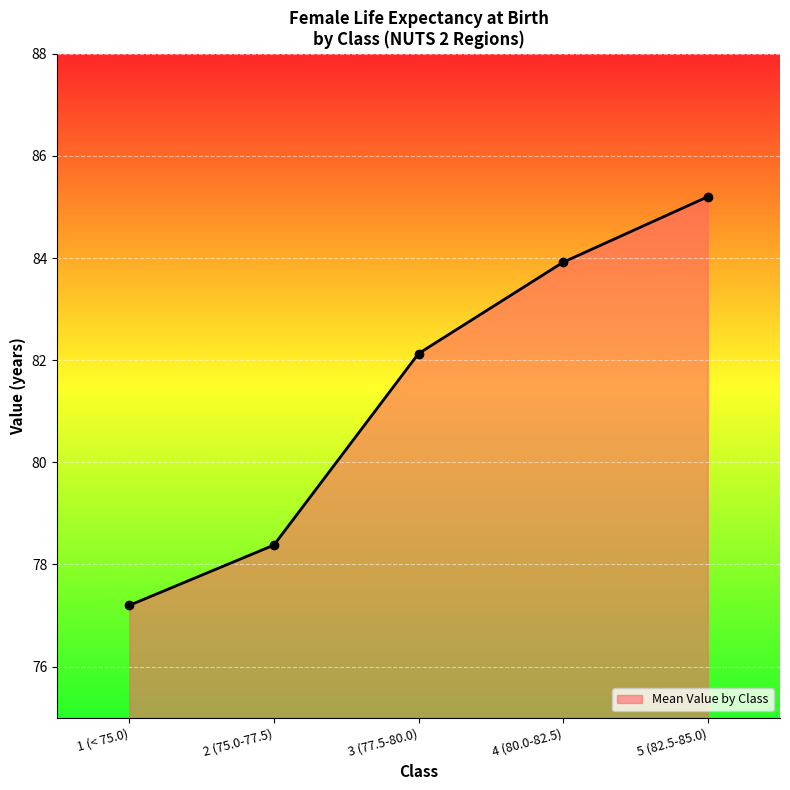

Reading left to right, what are all the values shown in this chart?

77.2	78.4	82.1	83.9	85.2